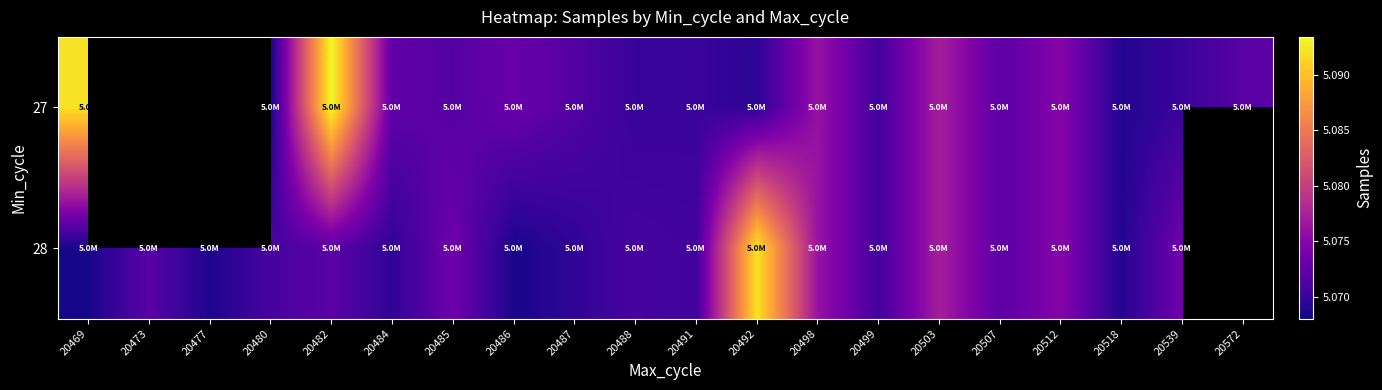

Which has a higher value, 20572 or 20499?

20572